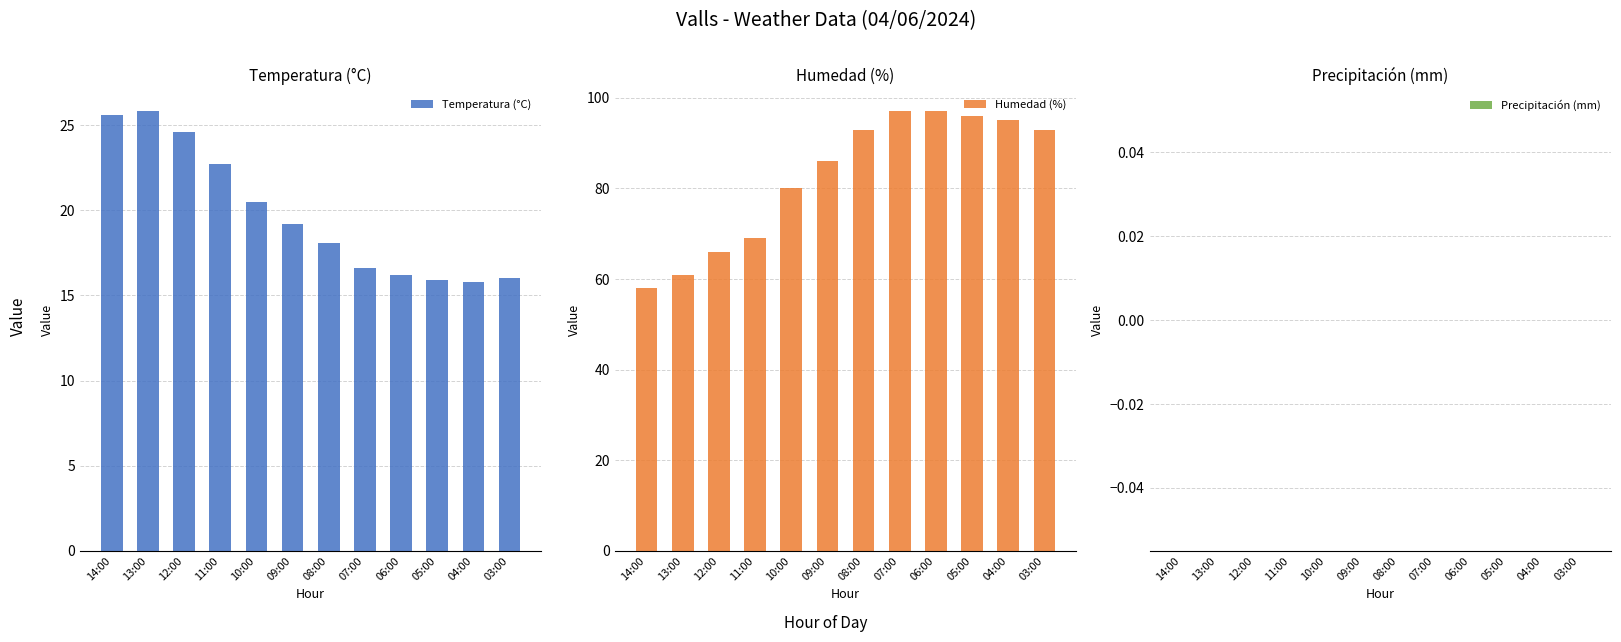

Reading left to right, transcribe all the data shown in this chart.

Temperatura (°C): 25.6	25.8	24.6	22.7	20.5	19.2	18.1	16.6	16.2	15.9	15.8	16.0
Humedad (%): 58.0	61.0	66.0	69.0	80.0	86.0	93.0	97.0	97.0	96.0	95.0	93.0
Precipitación (mm): 0.0	0.0	0.0	0.0	0.0	0.0	0.0	0.0	0.0	0.0	0.0	0.0